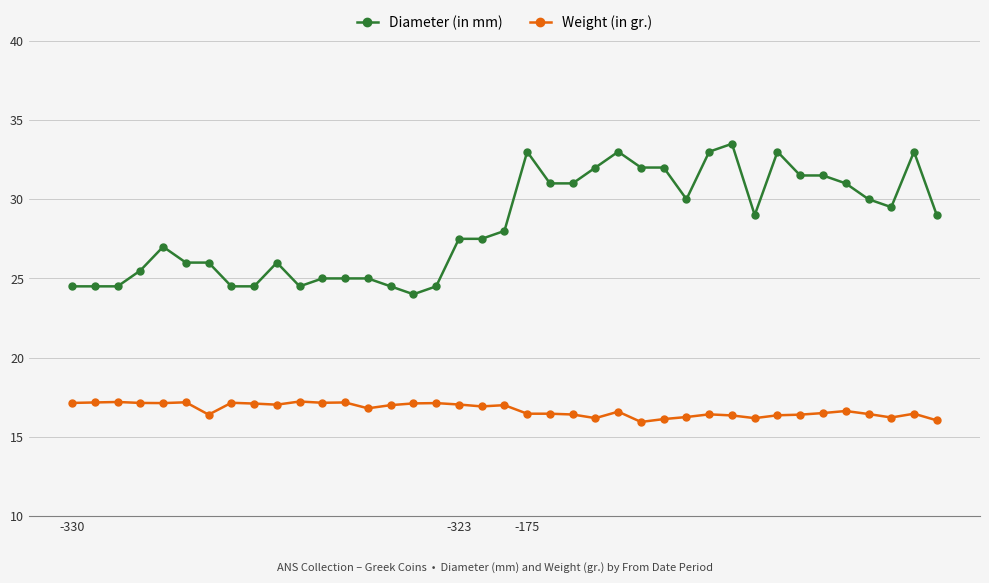

At how many categories does at least one series exceed 17?

39